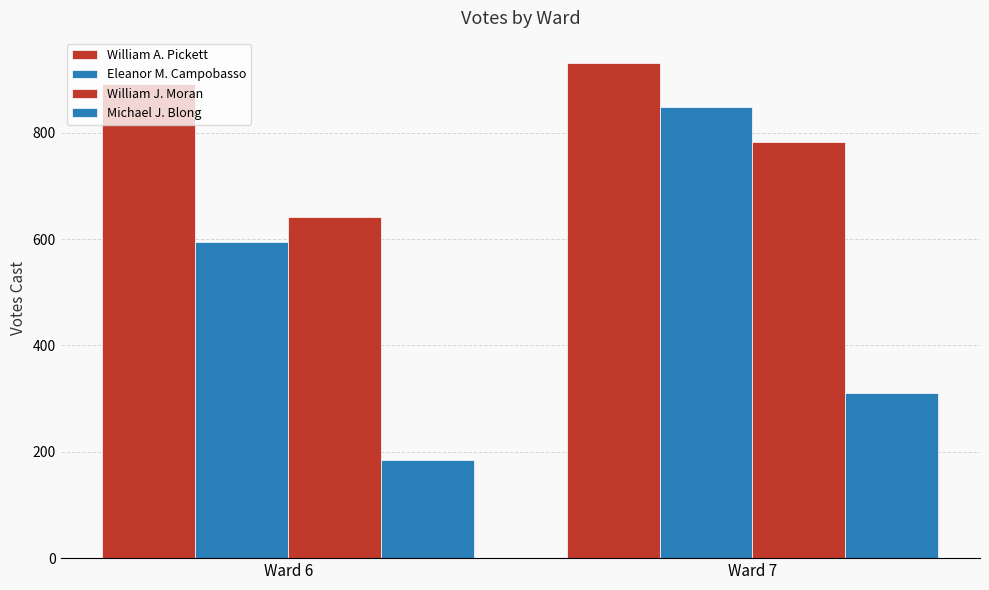

Is it true that William A. Pickett equals 620 at Ward 6?

False